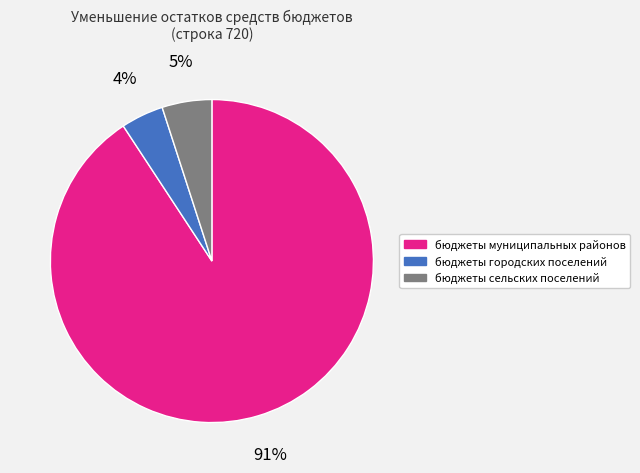

Do бюджеты сельских поселений and бюджеты городских поселений together represent more than half of the pie?

No